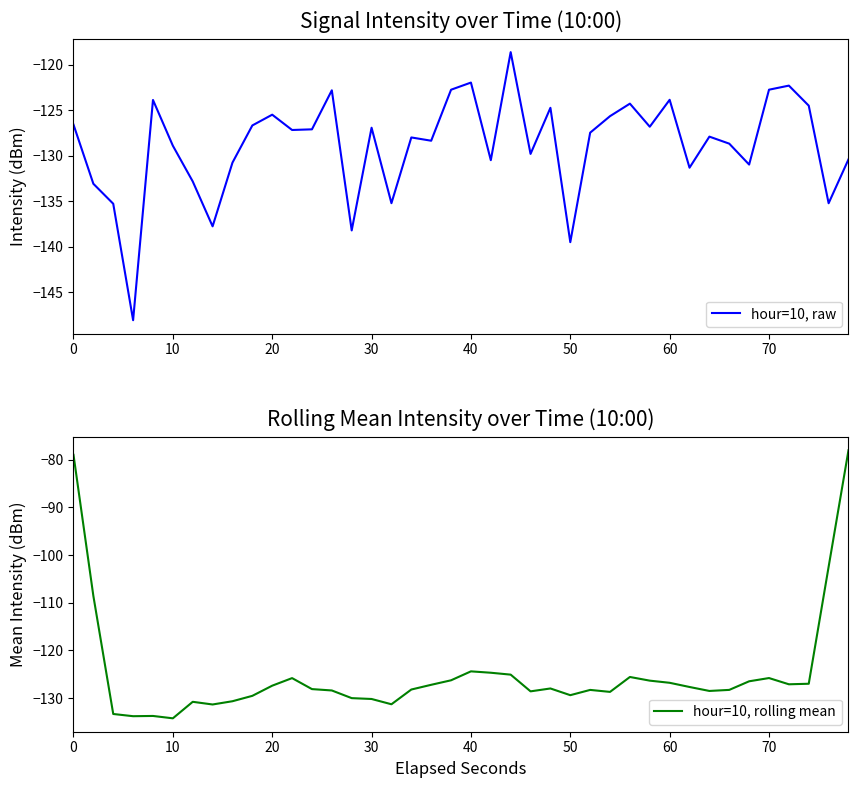

How many interior local peaks does the hour=10, rolling mean series have?

8